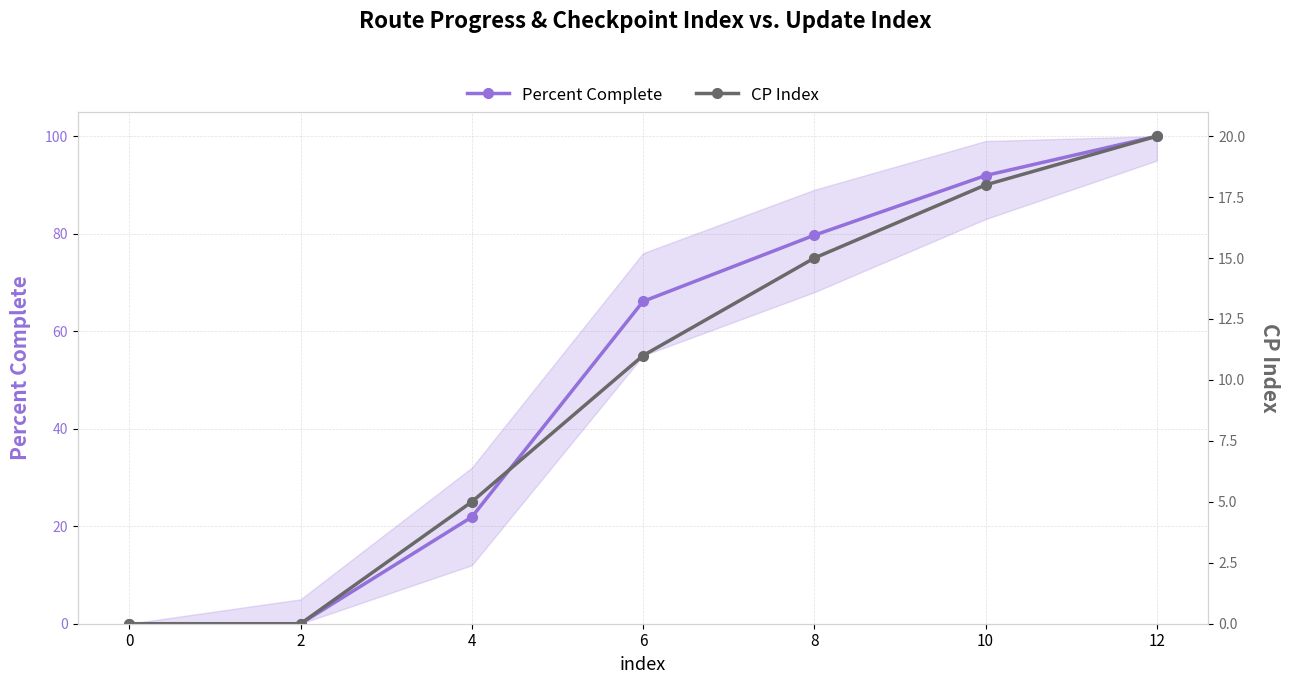

Reading left to right, list all the values displayed in this chart.

Percent Complete: 0=0.0	2=0.0	4=21.9	6=66.1	8=79.7	10=91.9	12=100.0
CP Index: 0=0.0	2=0.0	4=5.0	6=11.0	8=15.0	10=18.0	12=20.0